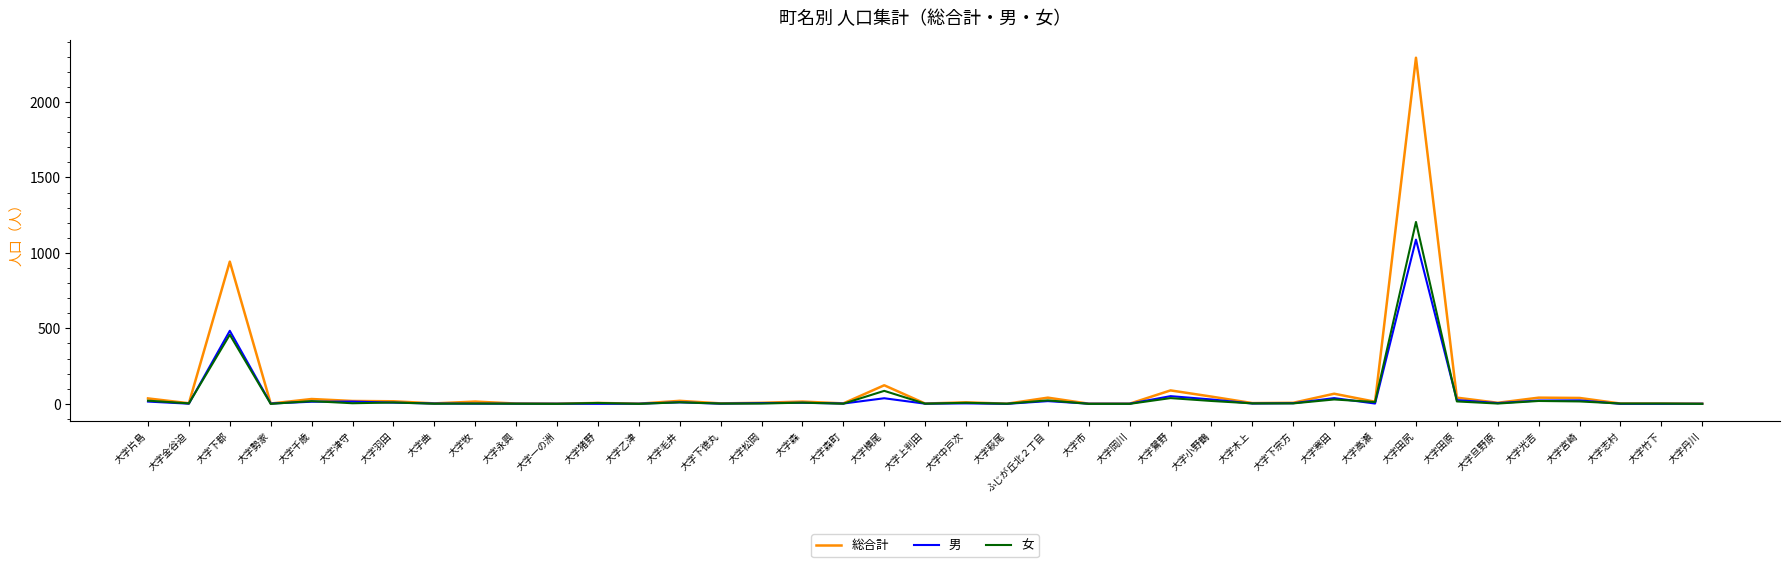

Which series has the largest range (max minus min)?

総合計